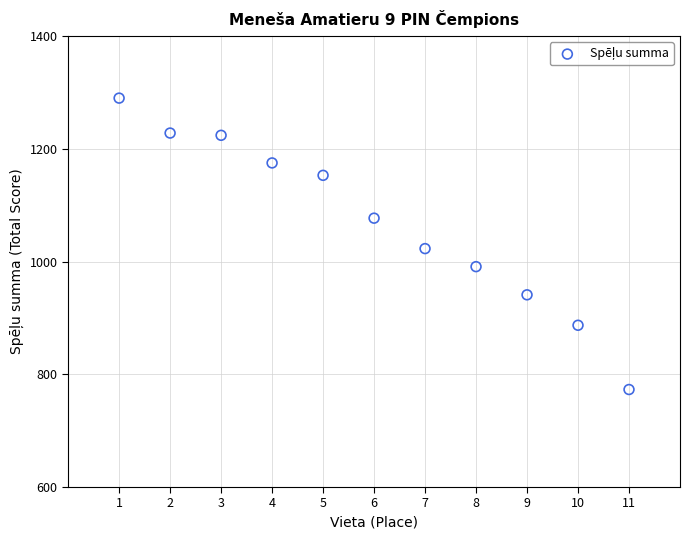

What is the average Y value?

1069